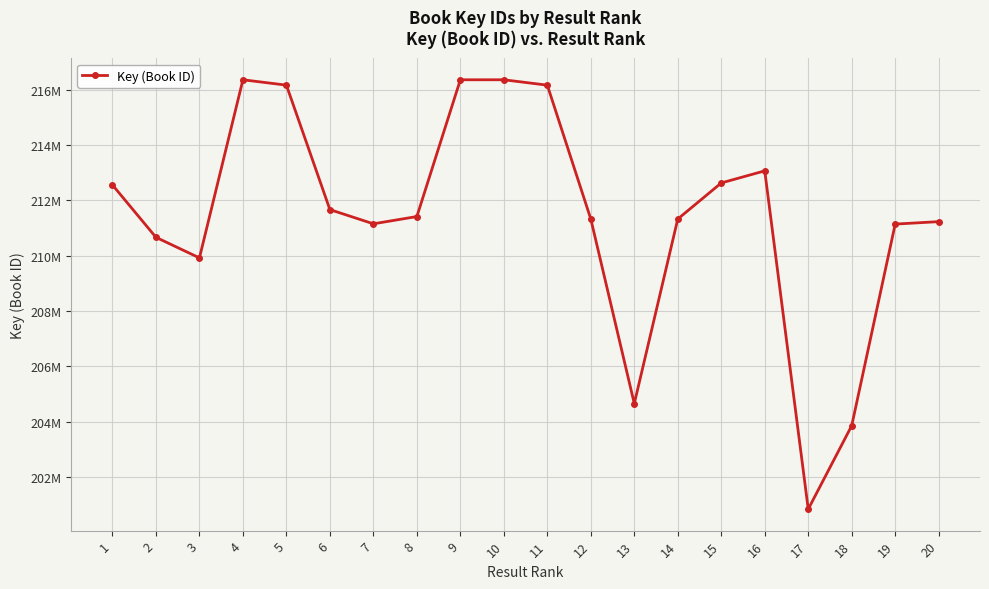

Does the chart have visible grid lines?

Yes